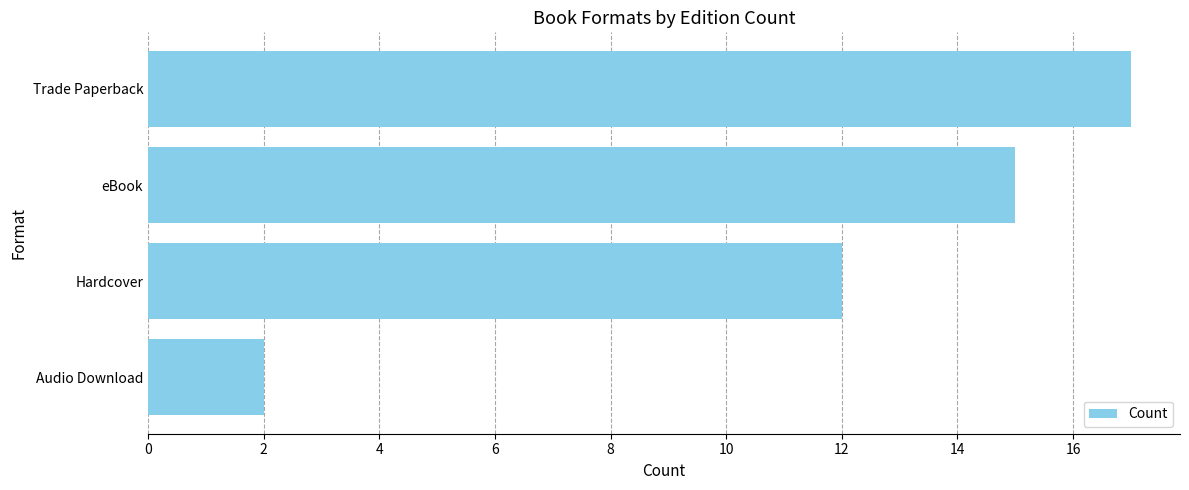

Reading top to bottom, extract all data points from this chart.

Trade Paperback=17	eBook=15	Hardcover=12	Audio Download=2